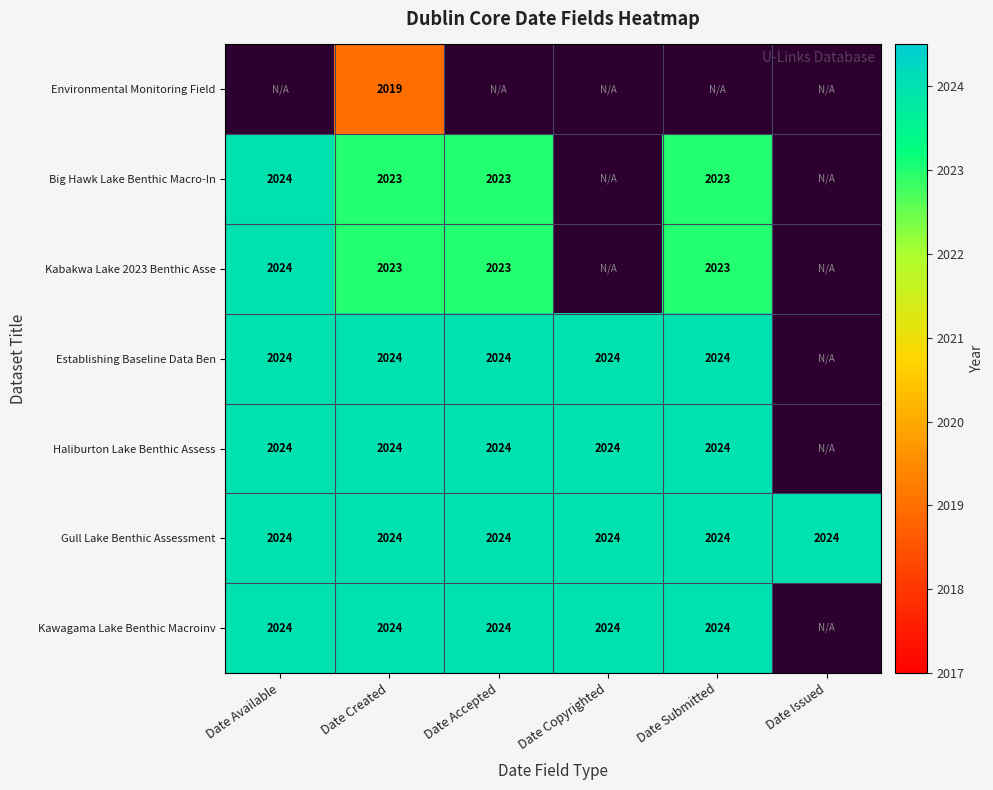

Is the value of Gull Lake Benthic Assessment at Date Accepted greater than the value of Big Hawk Lake Benthic Macro-In at Date Created?

Yes